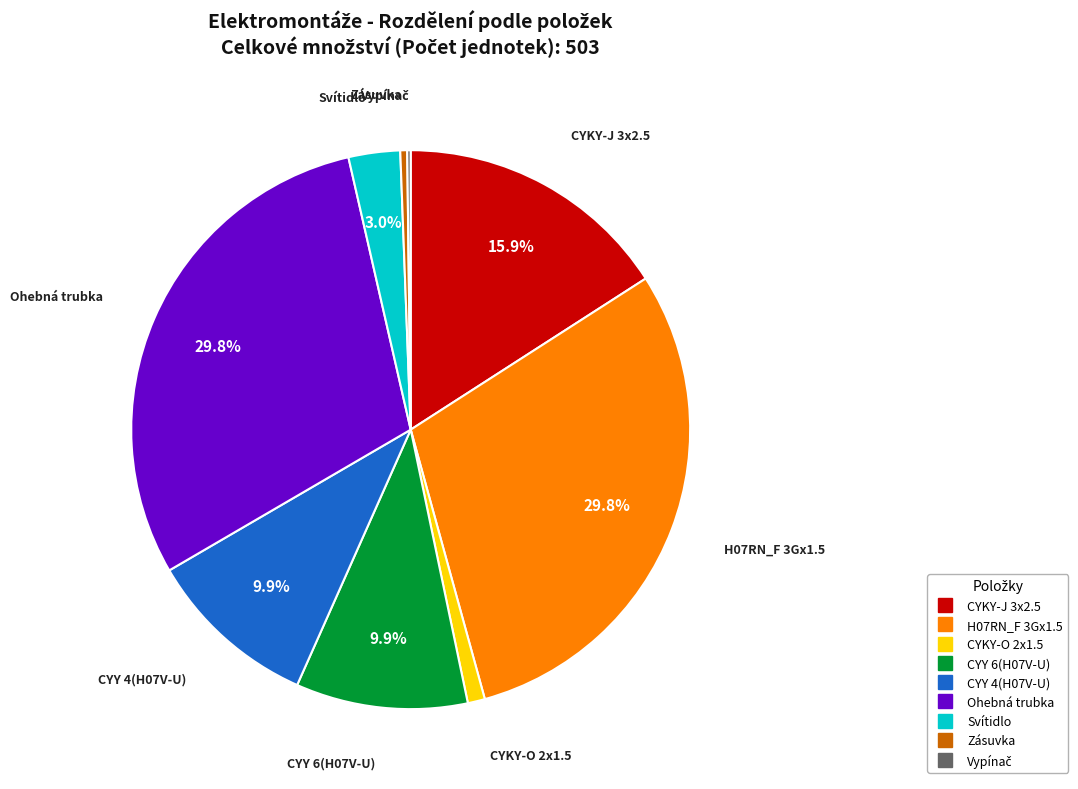

Is there a majority slice in this chart?

No